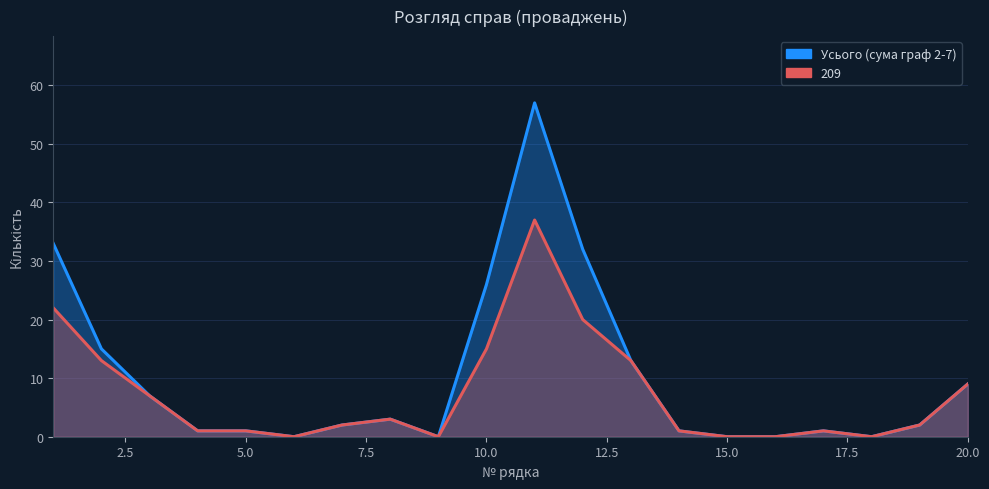

How many interior local peaks (higher than both neighbors) does the data have?

3